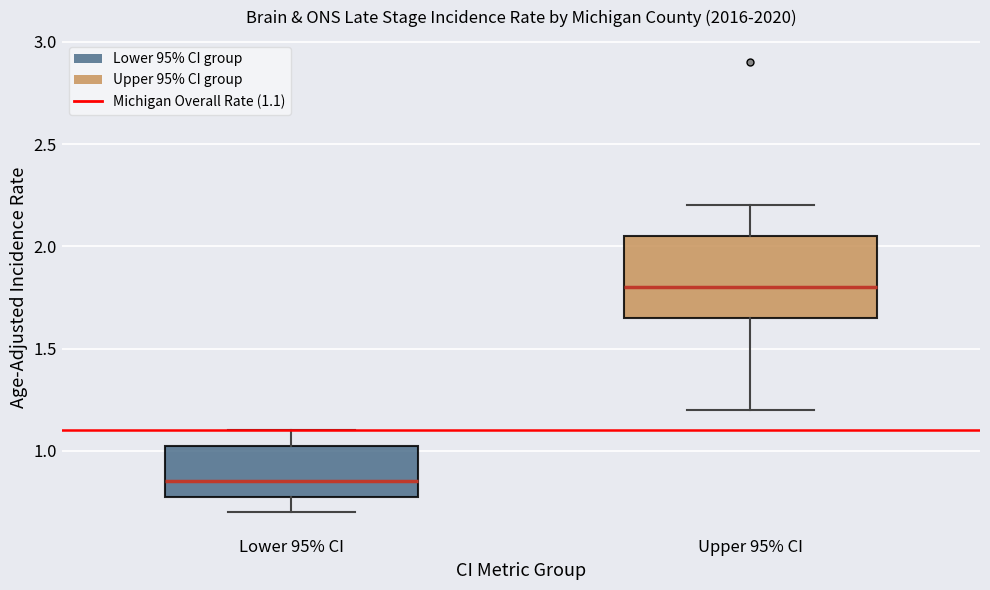

Reading left to right, read every box against the y-axis: the position of its median line, the range the box covers, and the ends of its whiskers. The values are not printed on the chart, so give them approximately, as read against the axis.

Lower 95% CI: median 0.85, box 0.80 to 1.05, whiskers 0.70 to 1.10
Upper 95% CI: median 1.80, box 1.65 to 2.05, whiskers 1.20 to 2.20